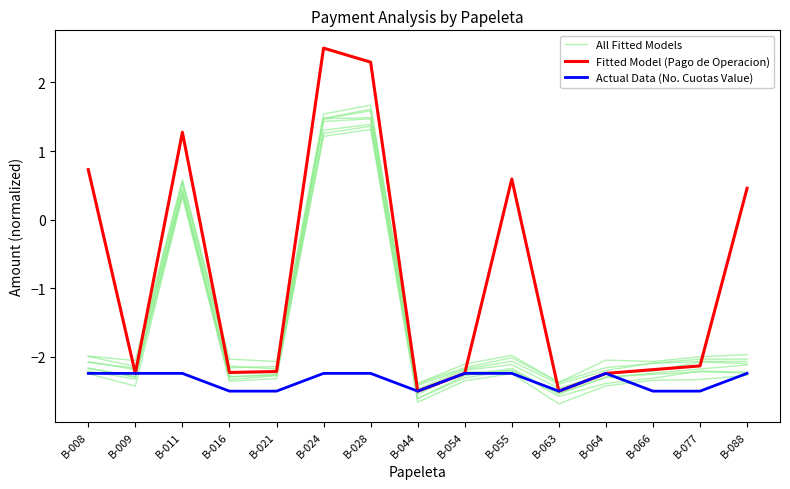

How many times do All Fitted Models and Actual Data (No. Cuotas Value) cross each other?

4